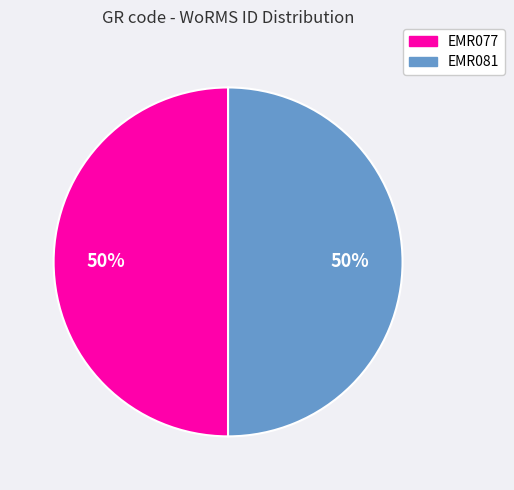

Is the sum of EMR077 and EMR081 greater than half?

Yes